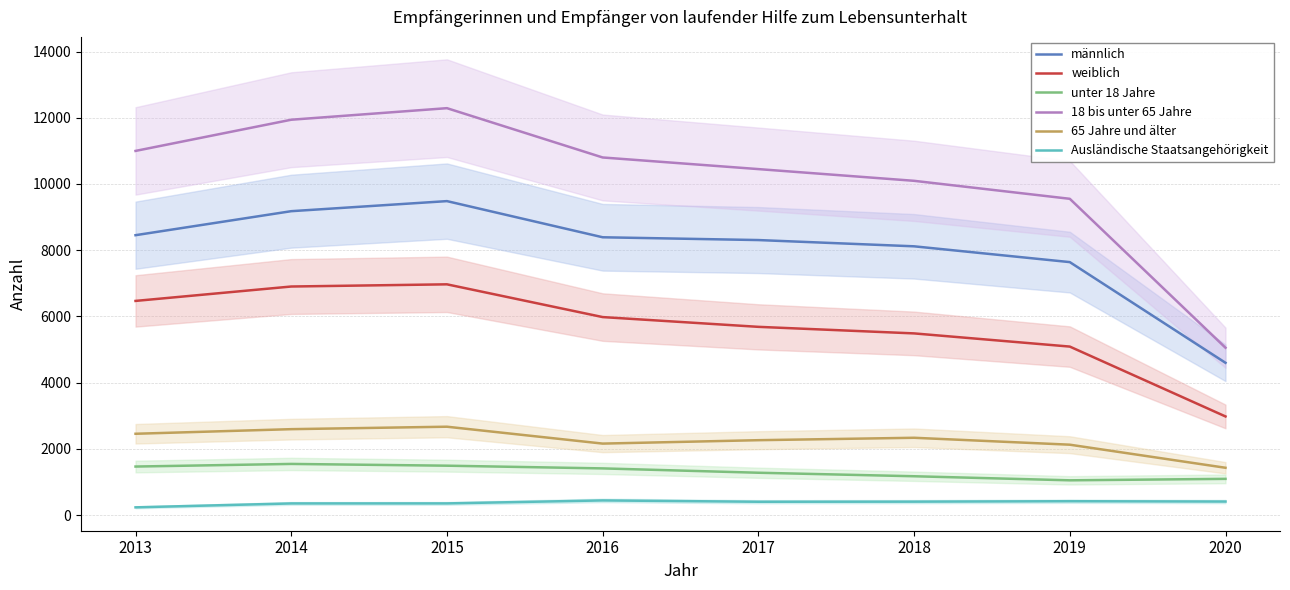

True or false: 65 Jahre und älter has a value of 2336 at 2018.

True